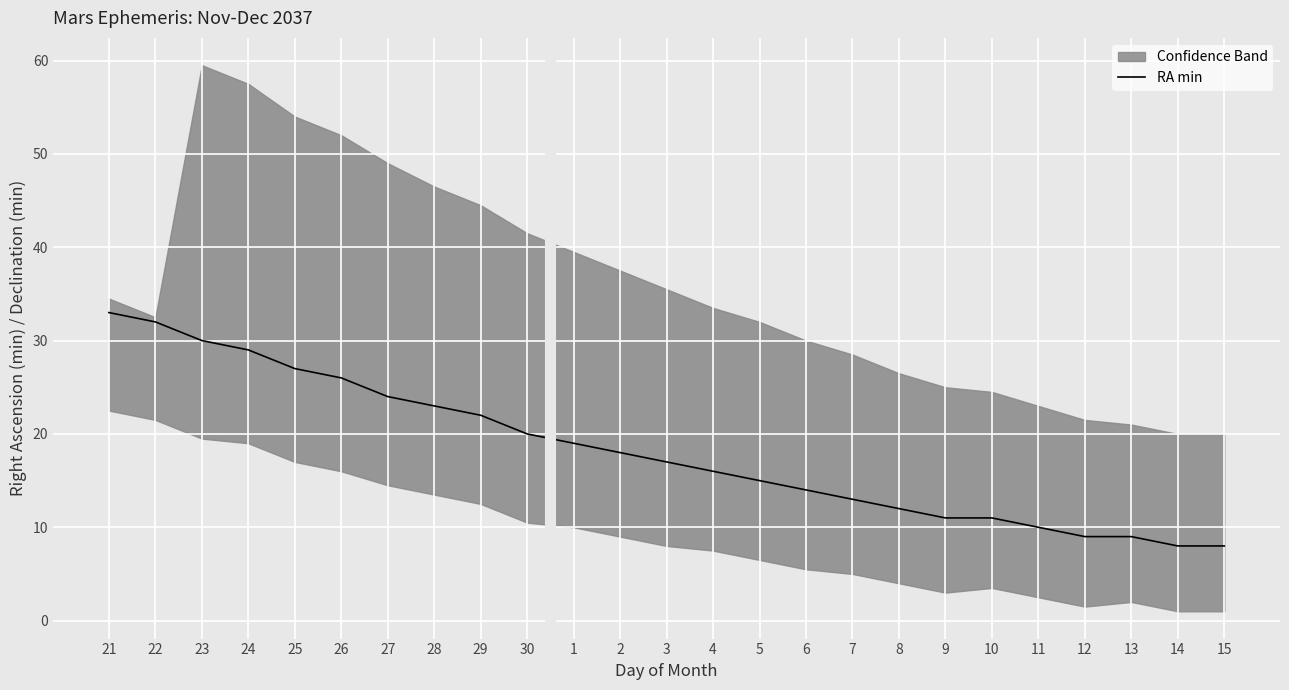

Is this an area chart (filled region under the line)?

No